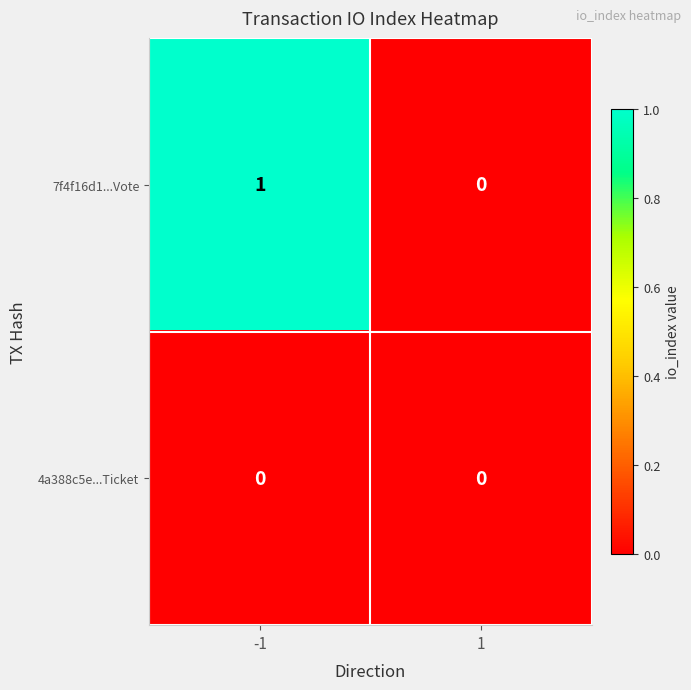

Which series changed the most between -1 and 1?

7f4f16d1...Vote